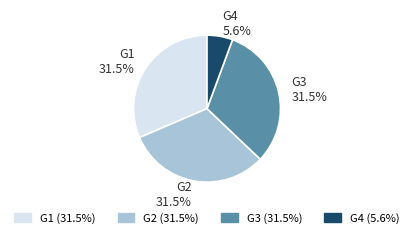

Does any single category account for the majority?

No